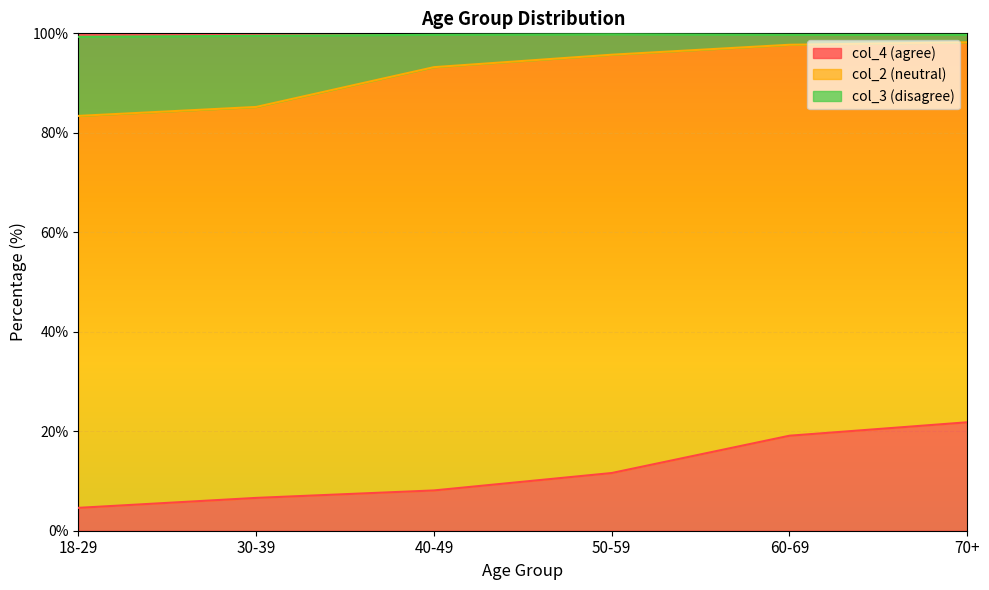

What value does the col_4 (agree) series have at 60-69?

19.1